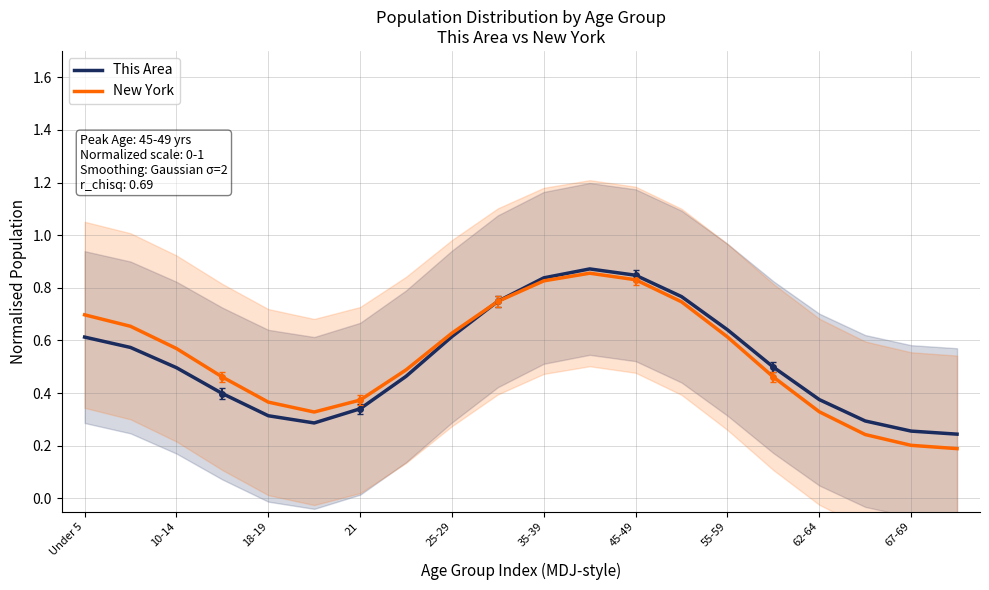

Which series has the largest total across all categories?

New York